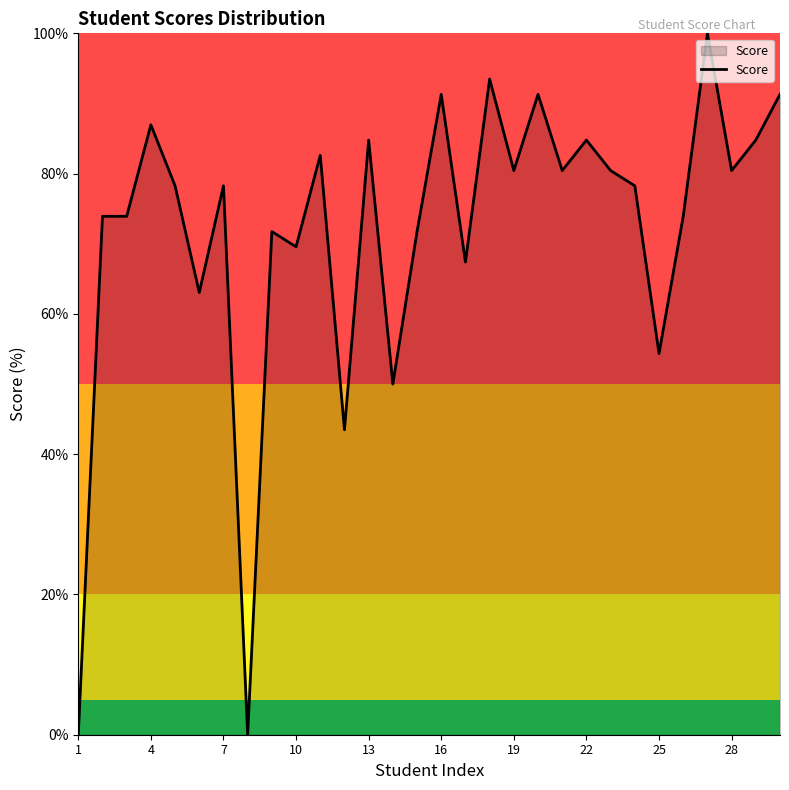

How many lines are shown in the chart?

1